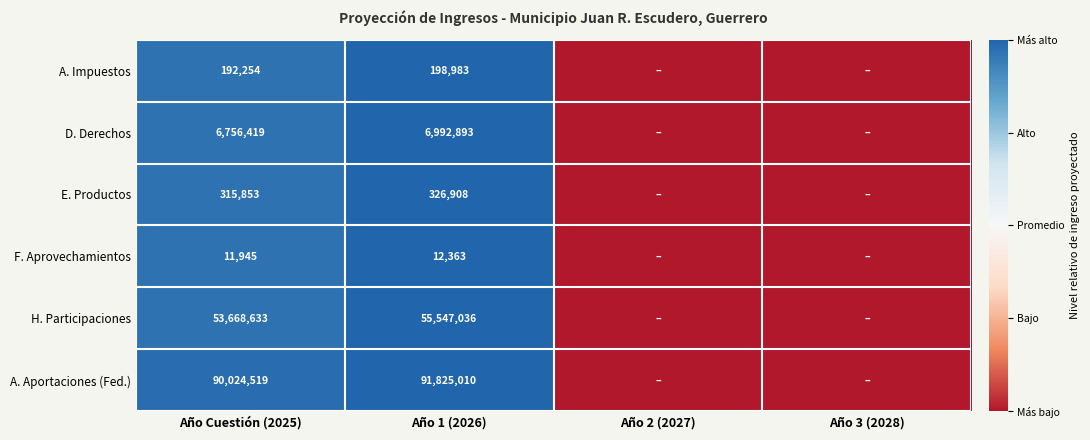

What is the difference between the highest and lowest values at Año Cuestión (2025)?

90012574